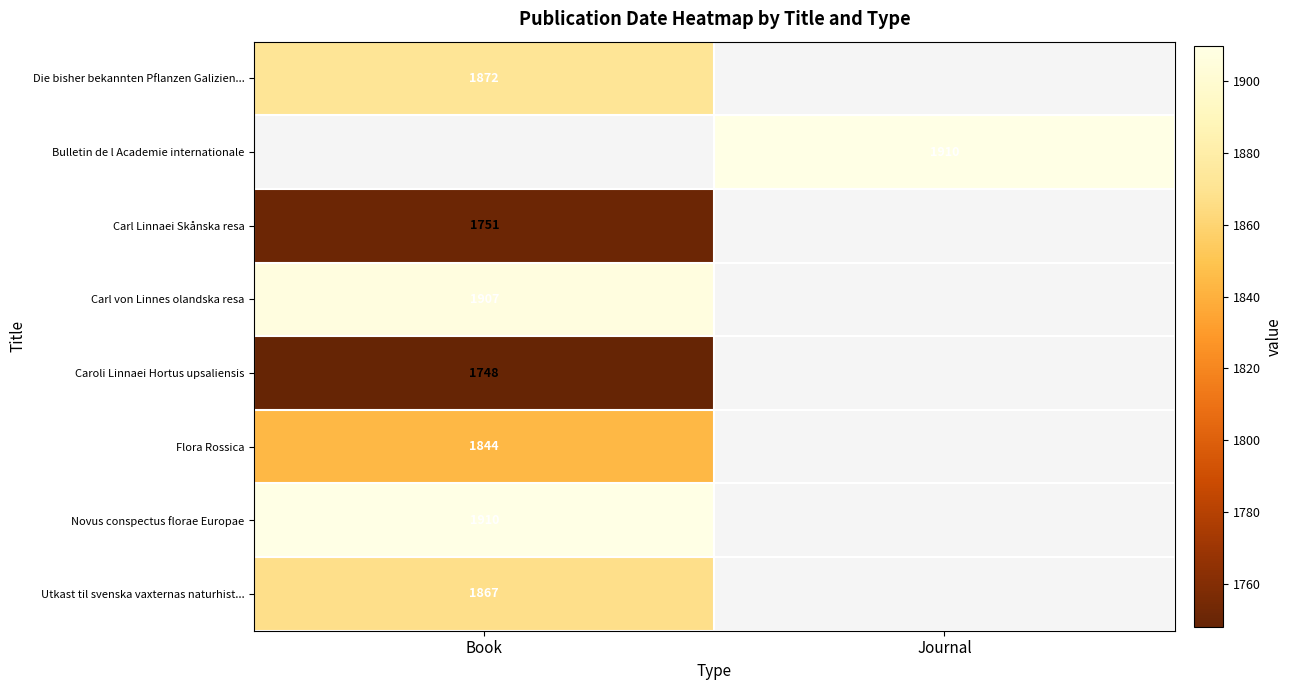

The value of Novus conspectus florae Europae at Book is 2542.6. True or false?

False